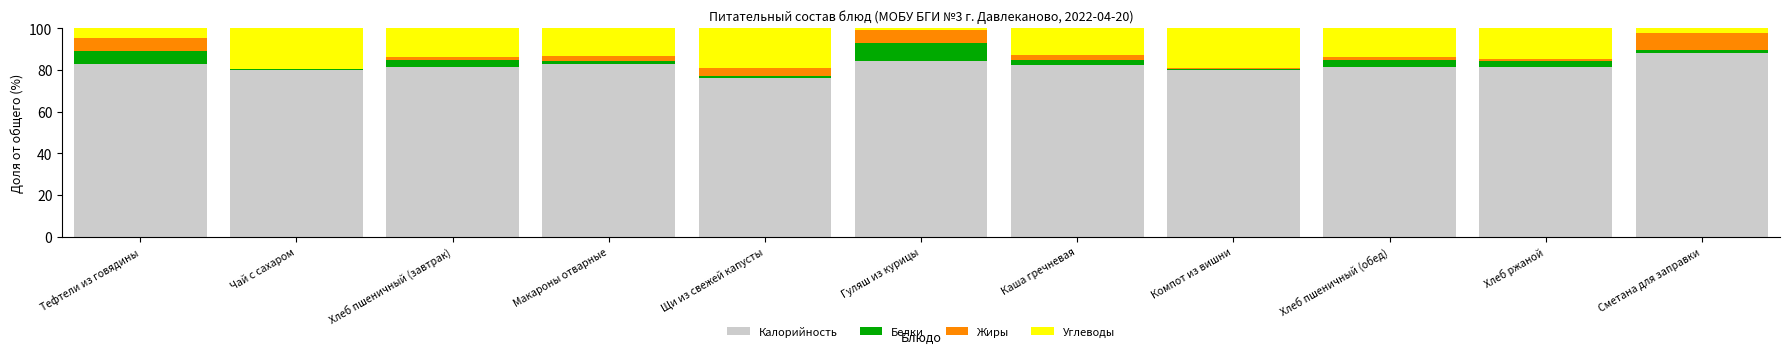

The Калорийность series shows 80.1 at Компот из вишни. True or false?

True